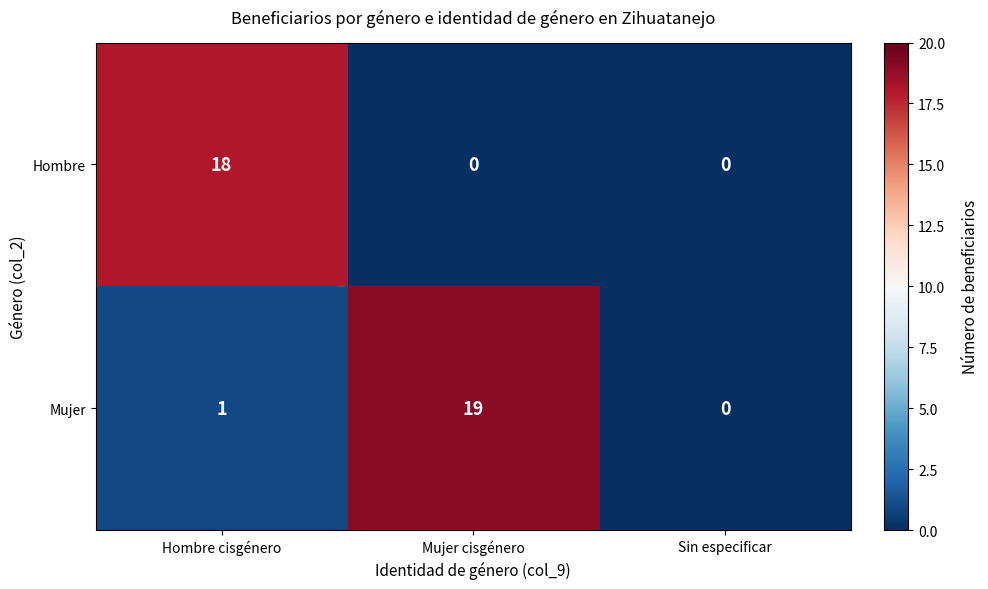

What is the spread (max minus min) of values at Mujer cisgénero?

19